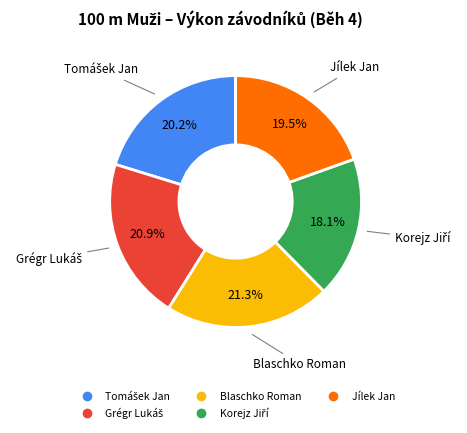

Is there a majority slice in this chart?

No